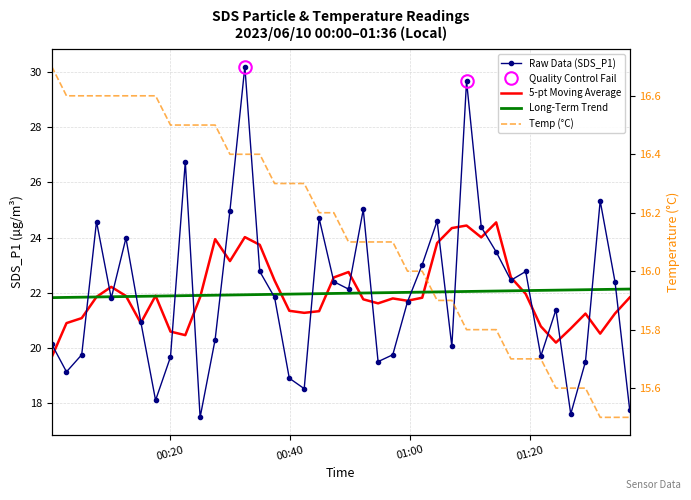

What is the difference between the second highest and second lowest values in the Temp series?

1.1